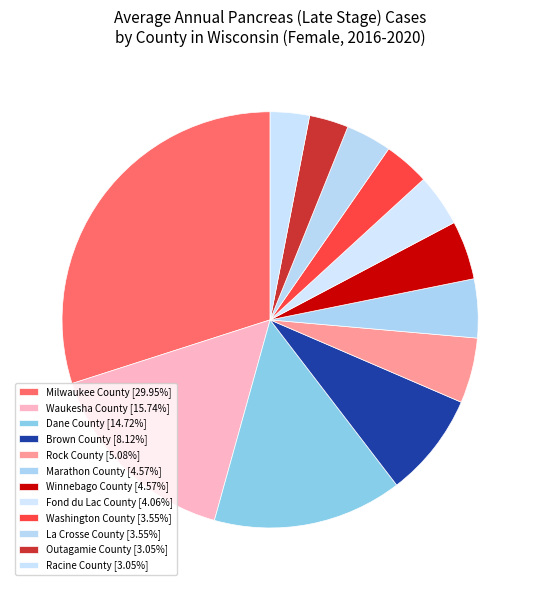

The Winnebago County slice represents 5% of the pie. True or false?

True